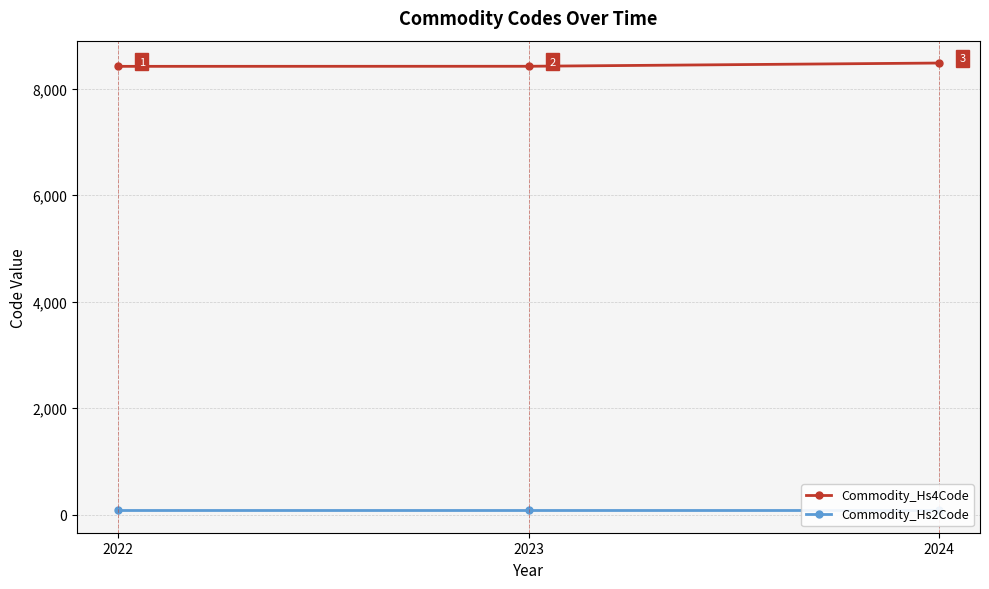

Which category has the highest value in the Commodity_Hs4Code series?

2024